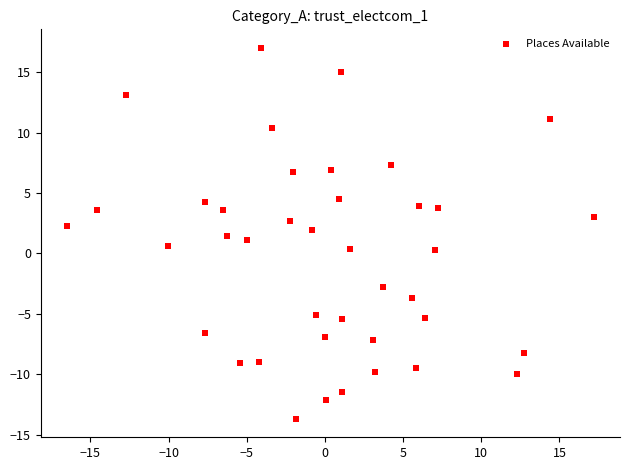

What is the range of X values (max minus min)?

33.7